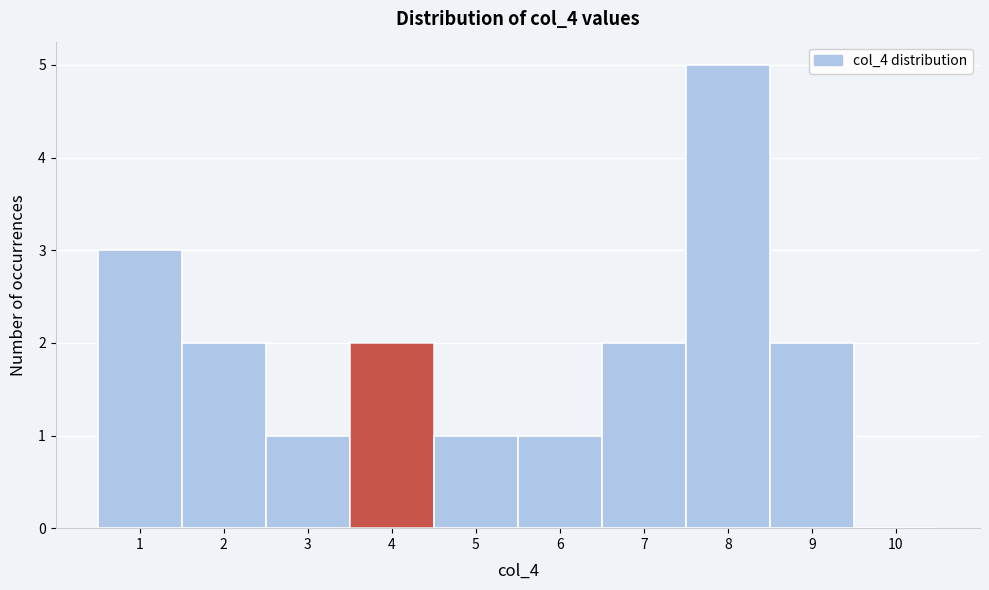

Reading left to right, transcribe this chart: for each bar, give the range it covers on the x-axis and its height. The values are not printed on the chart, so give them approximately, as read against the axis.

0.5 to 1.5: 3
1.5 to 2.5: 2
2.5 to 3.5: 1
3.5 to 4.5: 2
4.5 to 5.5: 1
5.5 to 6.5: 1
6.5 to 7.5: 2
7.5 to 8.5: 5
8.5 to 9.5: 2
9.5 to 10.5: 0